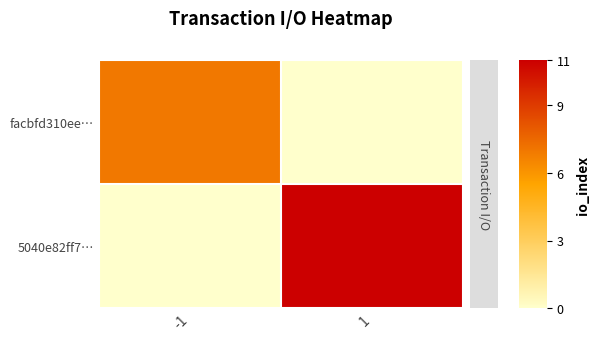

What is the total value across all series at 1?

11